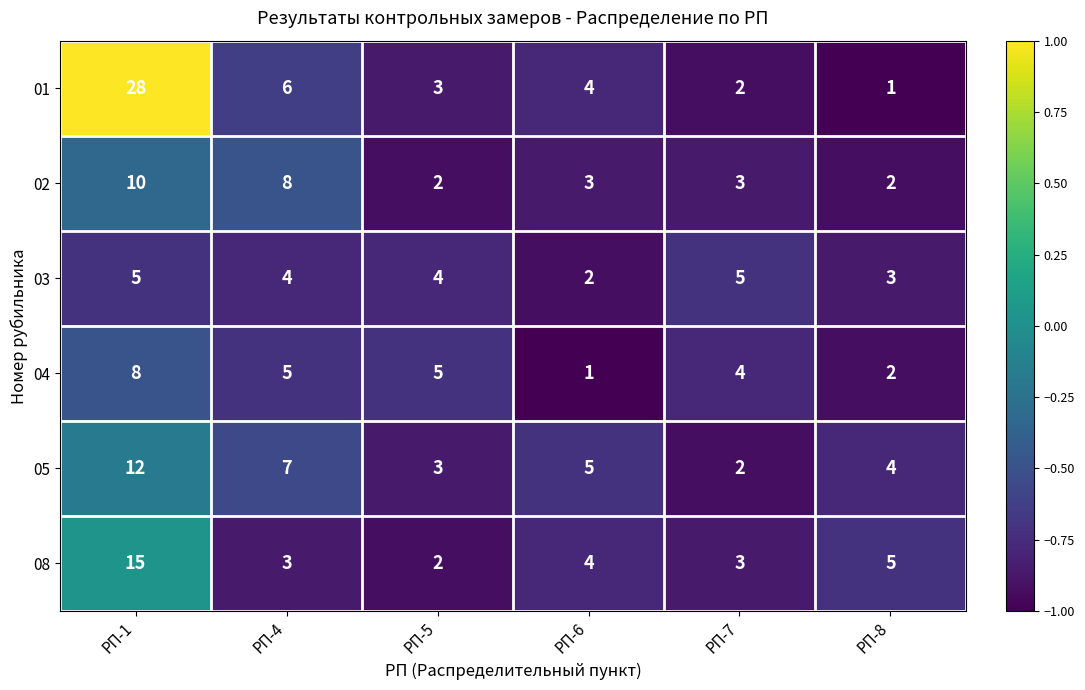

What is the sum of the 08 values at РП-6 and РП-1?

19